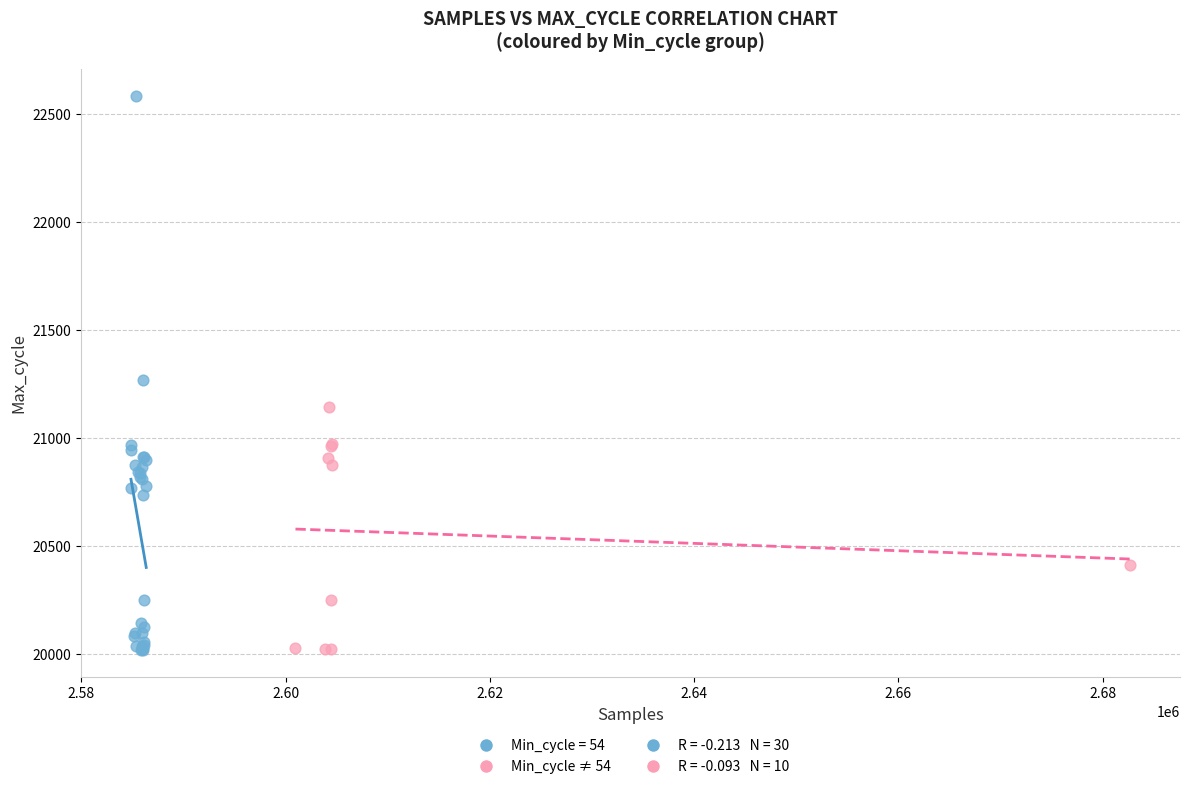

Which series reaches the maximum Y coordinate?

Min_cycle = 54